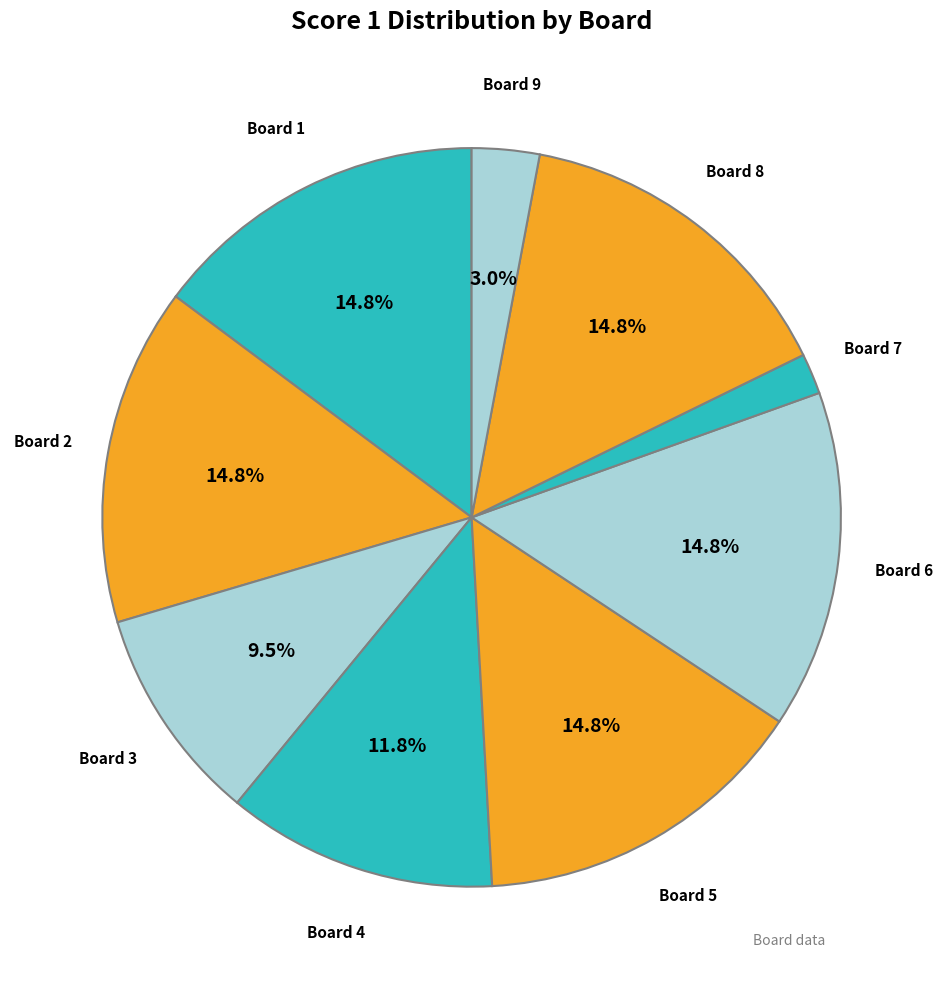

How many slices are in this pie chart?

9